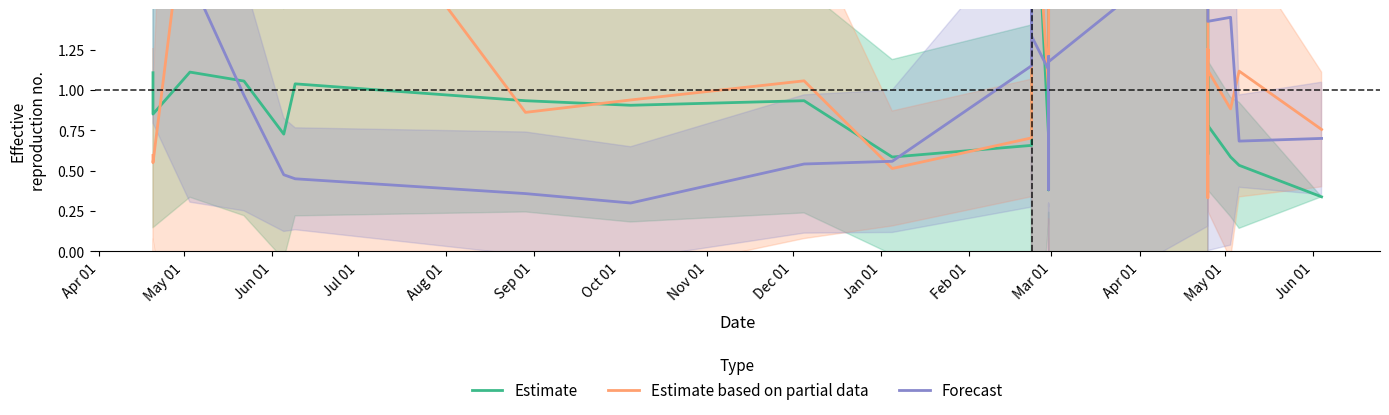

Which series ends up on top after the final intersection of Estimate and Estimate based on partial data?

Estimate based on partial data